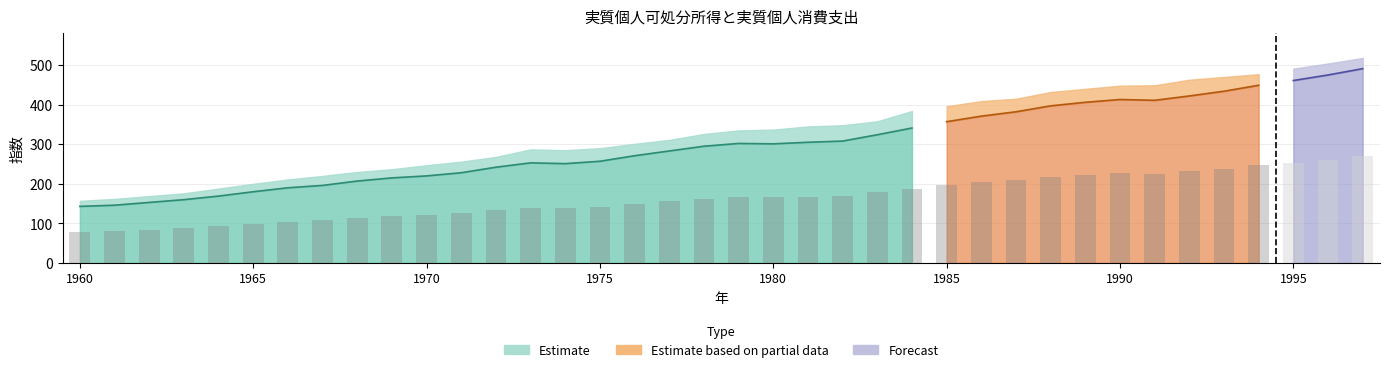

At which category is the sum across all series the highest?

1997